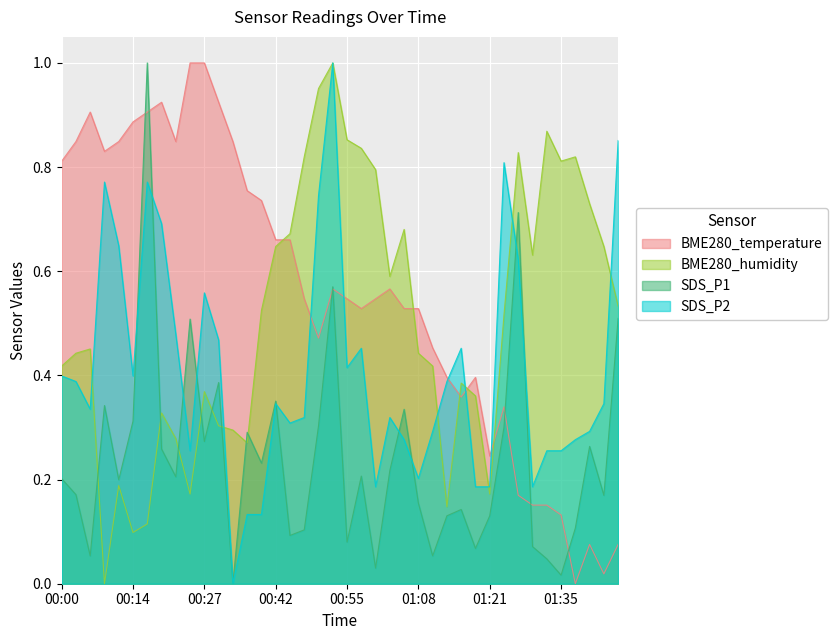

Is it true that SDS_P1 equals 0.0 at 01:32?

True